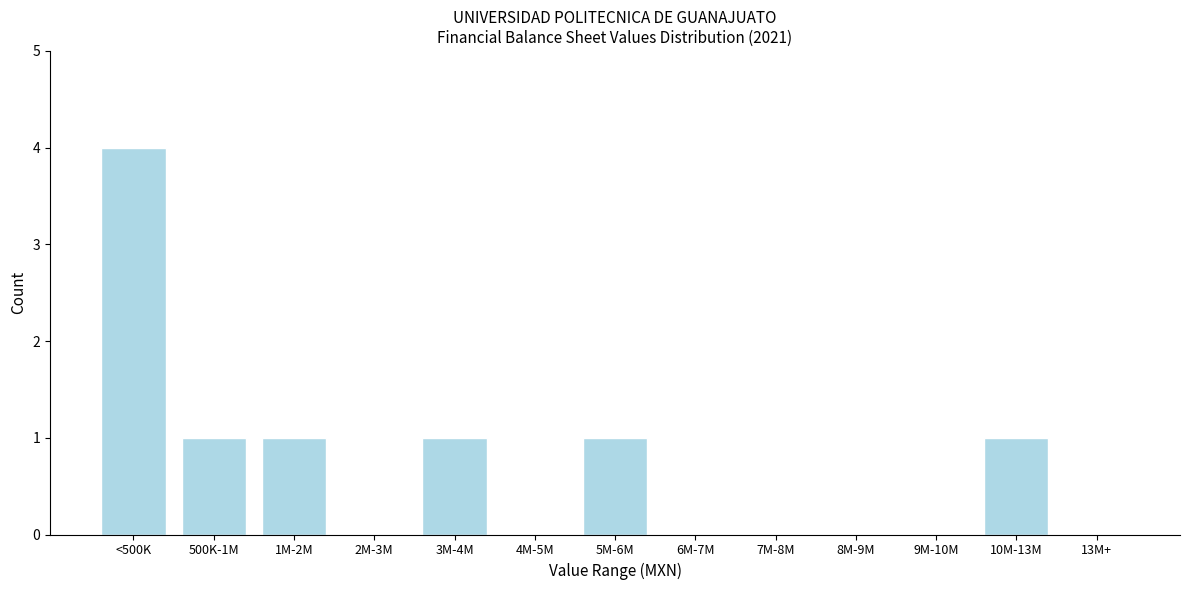

Reading right to left, transcribe all the data shown in this chart.

13M+=0	10M-13M=1	9M-10M=0	8M-9M=0	7M-8M=0	6M-7M=0	5M-6M=1	4M-5M=0	3M-4M=1	2M-3M=0	1M-2M=1	500K-1M=1	<500K=4